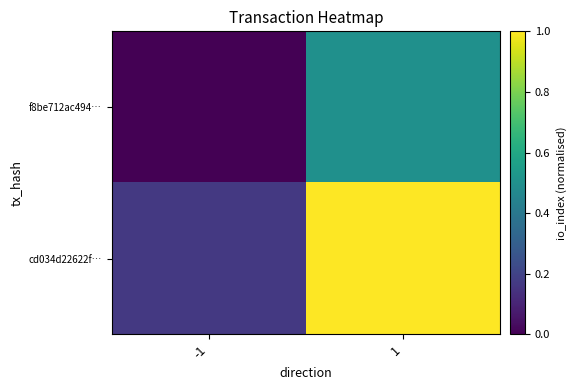

What is the total value across all series at -1?

0.2